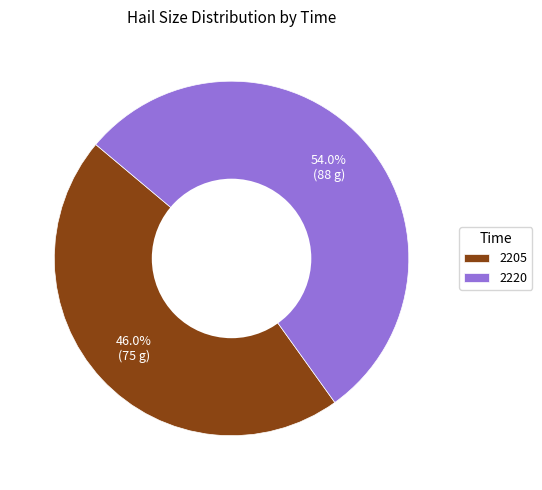

Approximately how many times larger is the value at 2220 compared to 2205?

1.2